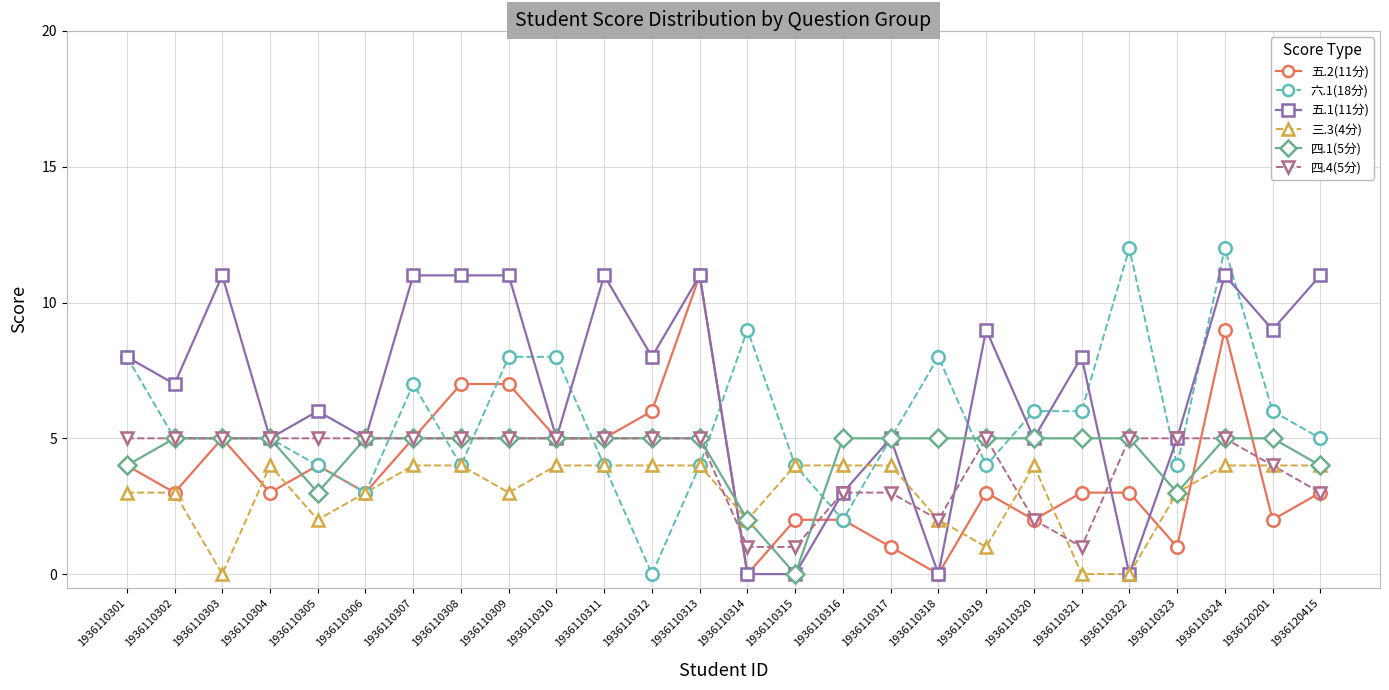

Is it true that 六.1(18分) equals 2 at 1936110308?

False